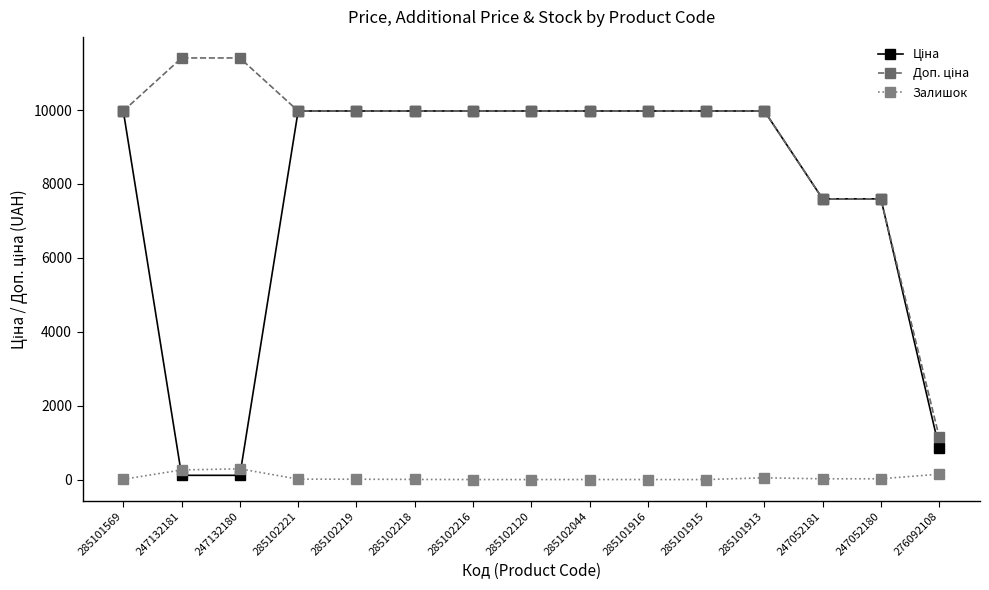

In Залишок, how many points are higher than both neighbors (excluding endpoints)?

3